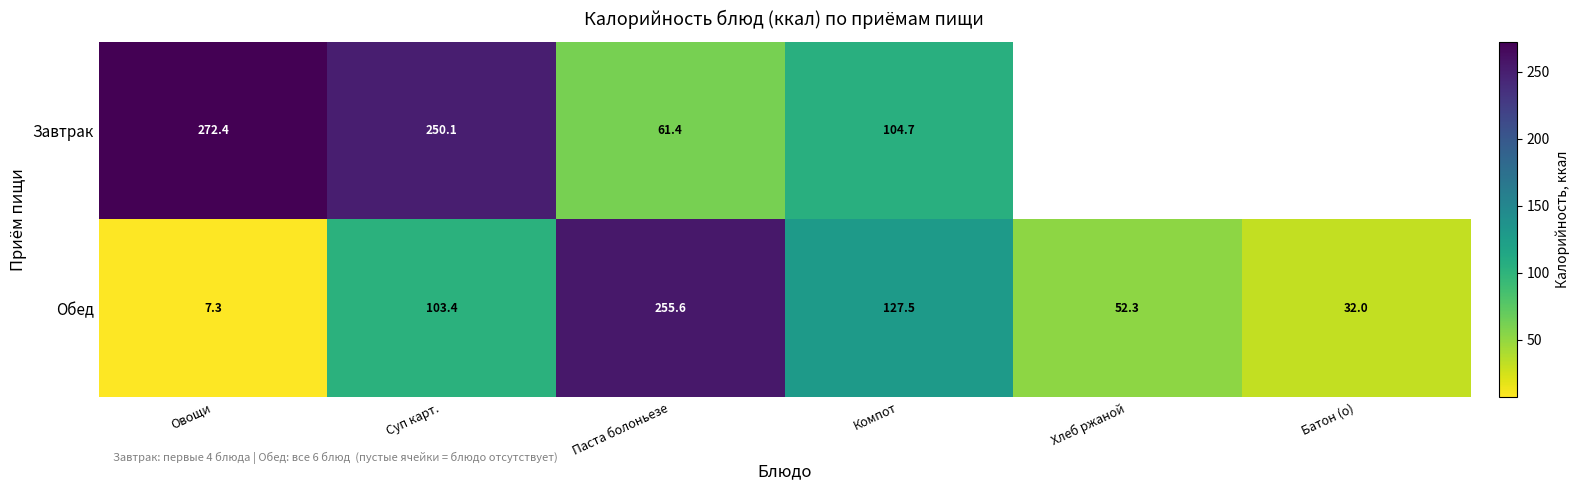

What is the lowest value of the Обед series?

7.3